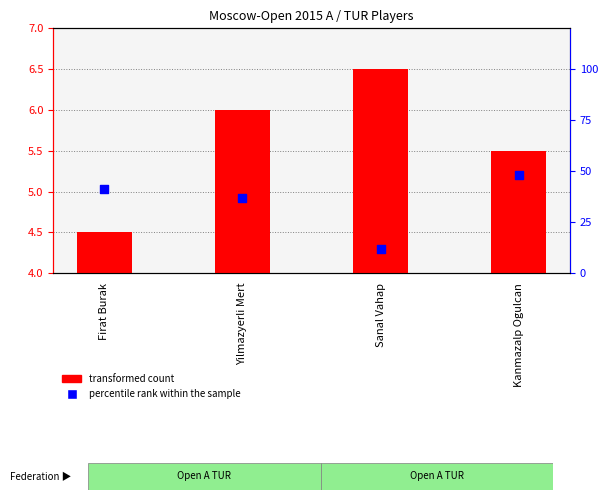

Which series has the largest Y range (max minus min)?

percentile rank within the sample